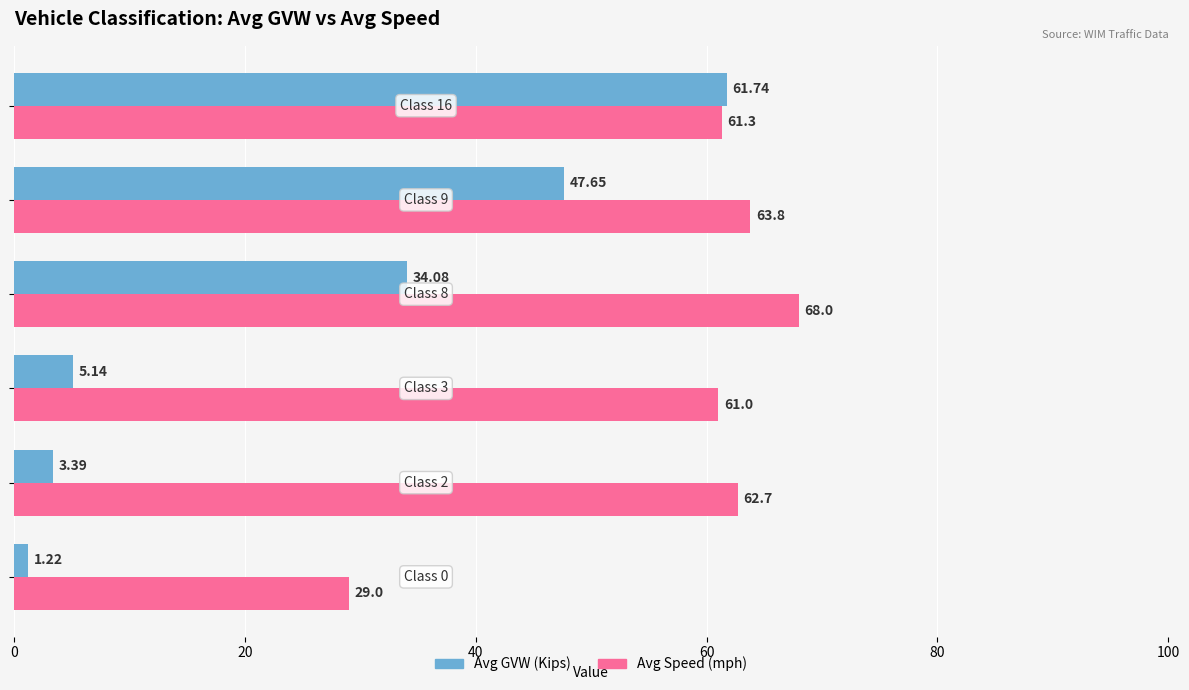

What is the average value of the Avg GVW (Kips) series?

25.5